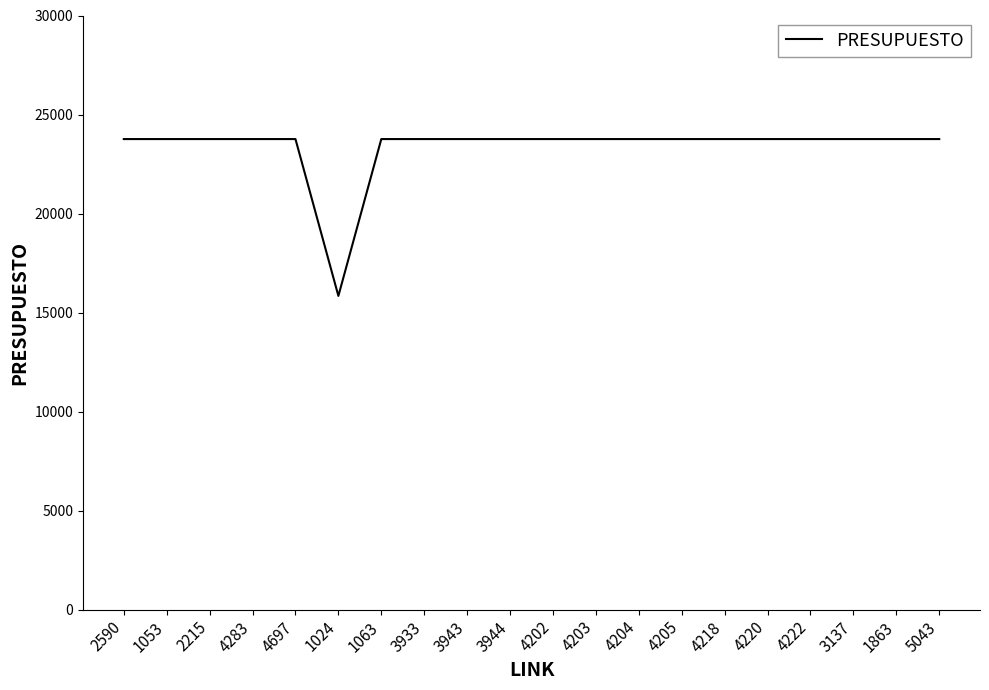

What is the greatest value displayed?

23760